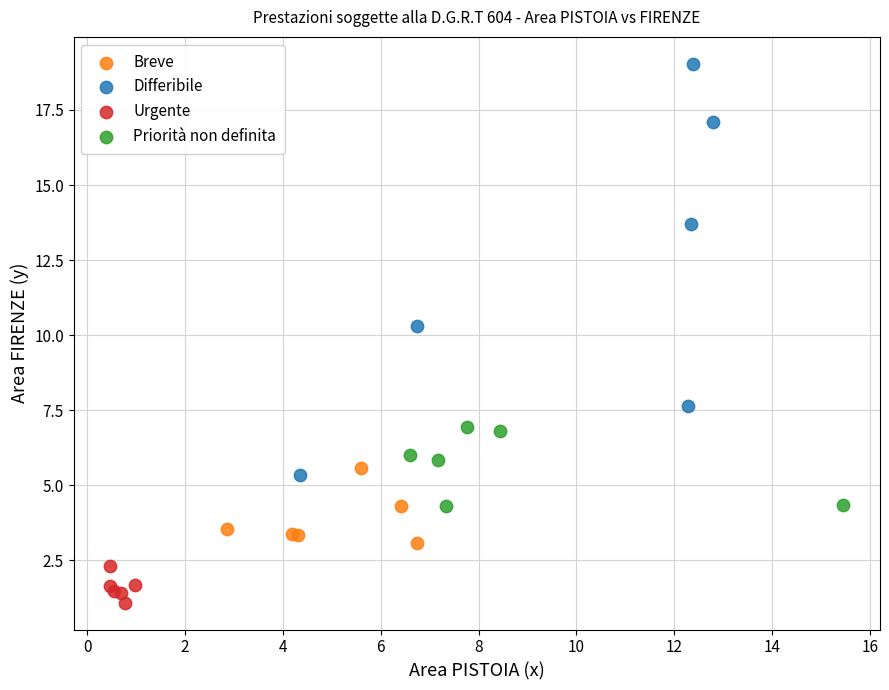

Which series contains the highest Y value?

Differibile